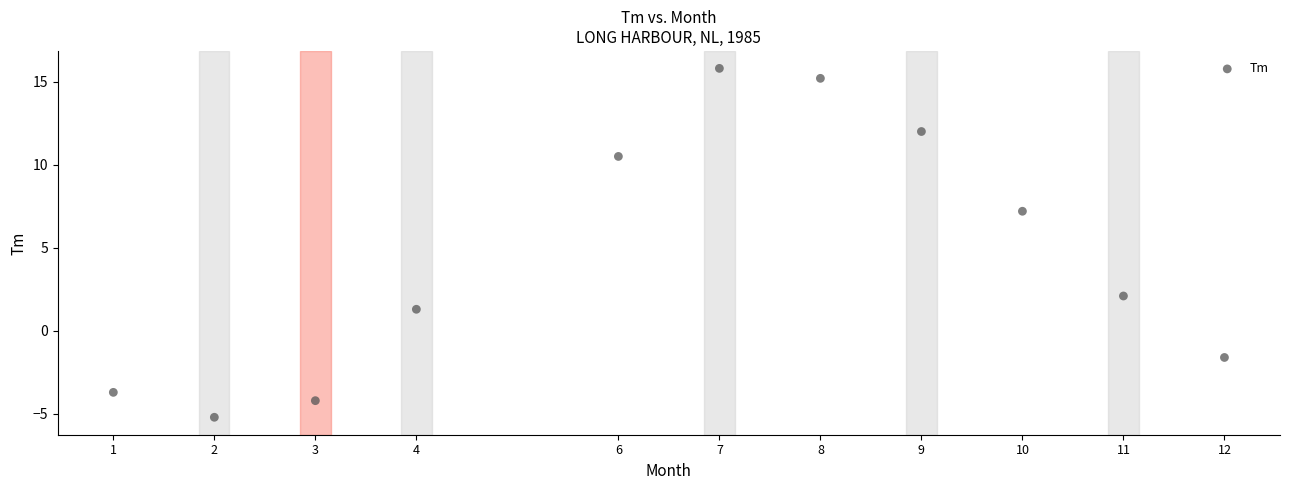

What is the average Y value?

4.5